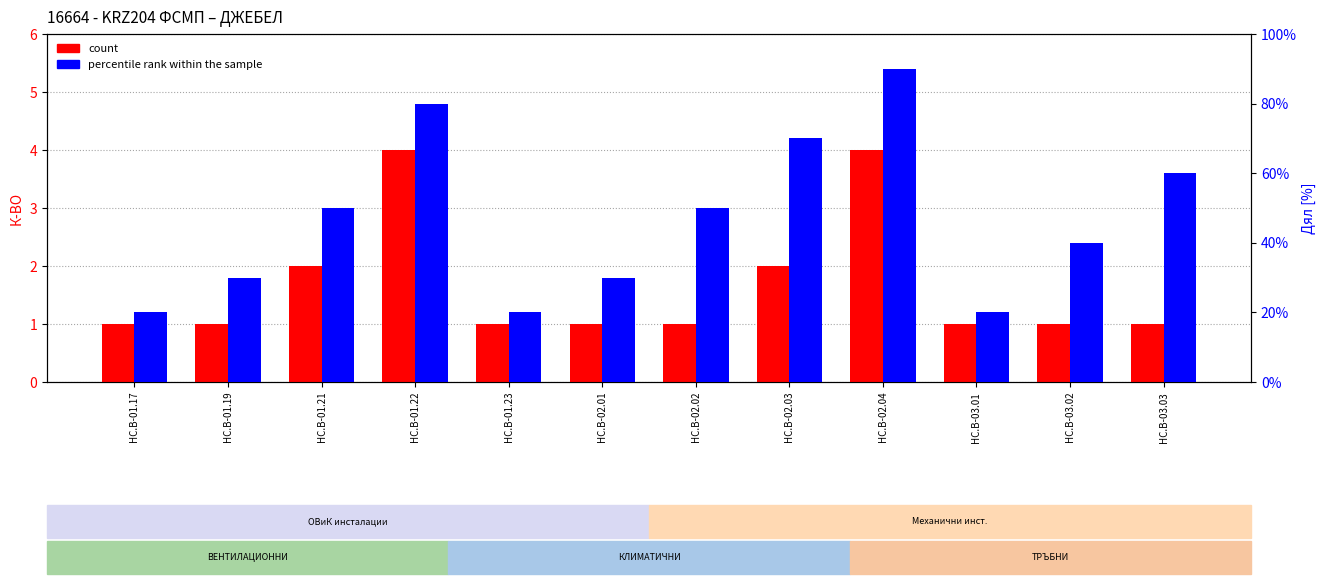

What is the label of the 10th bar from the left?

HC.B-03.01